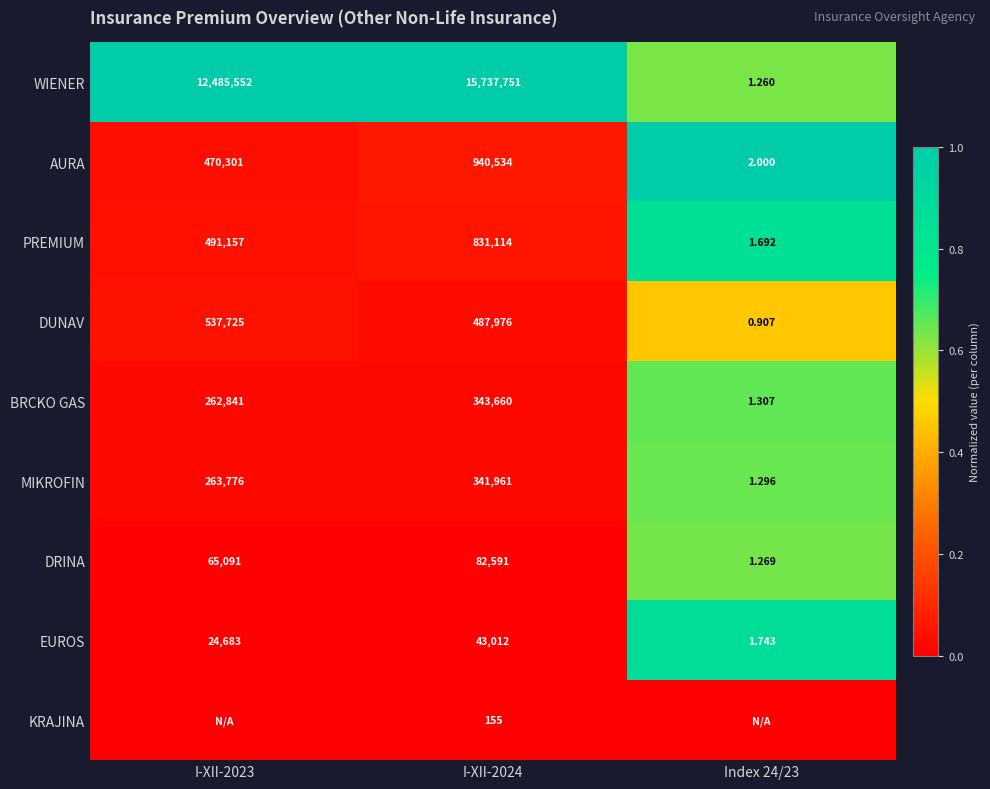

Rank the series at I-XII-2024 from highest to lowest value.

WIENER, AURA, PREMIUM, DUNAV, BRCKO GAS, MIKROFIN, DRINA, EUROS, KRAJINA